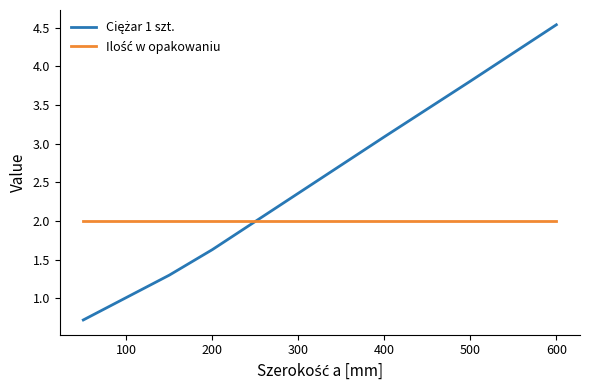

What is the maximum value shown in the chart?

4.5